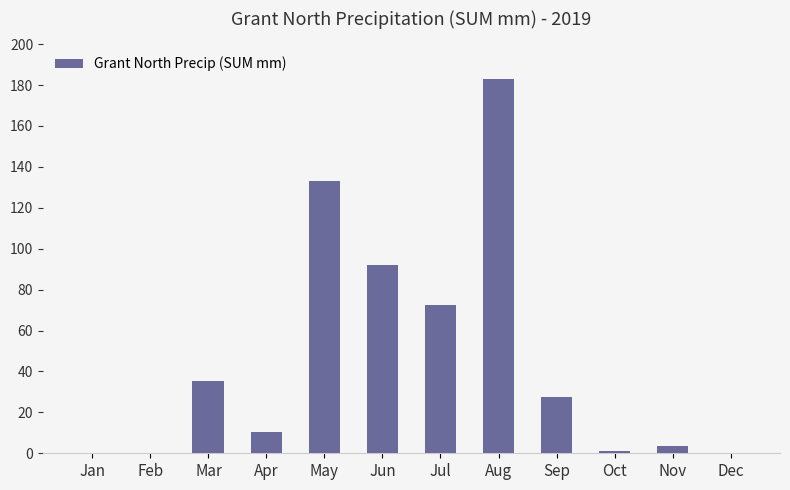

How many values exceed 27?

6